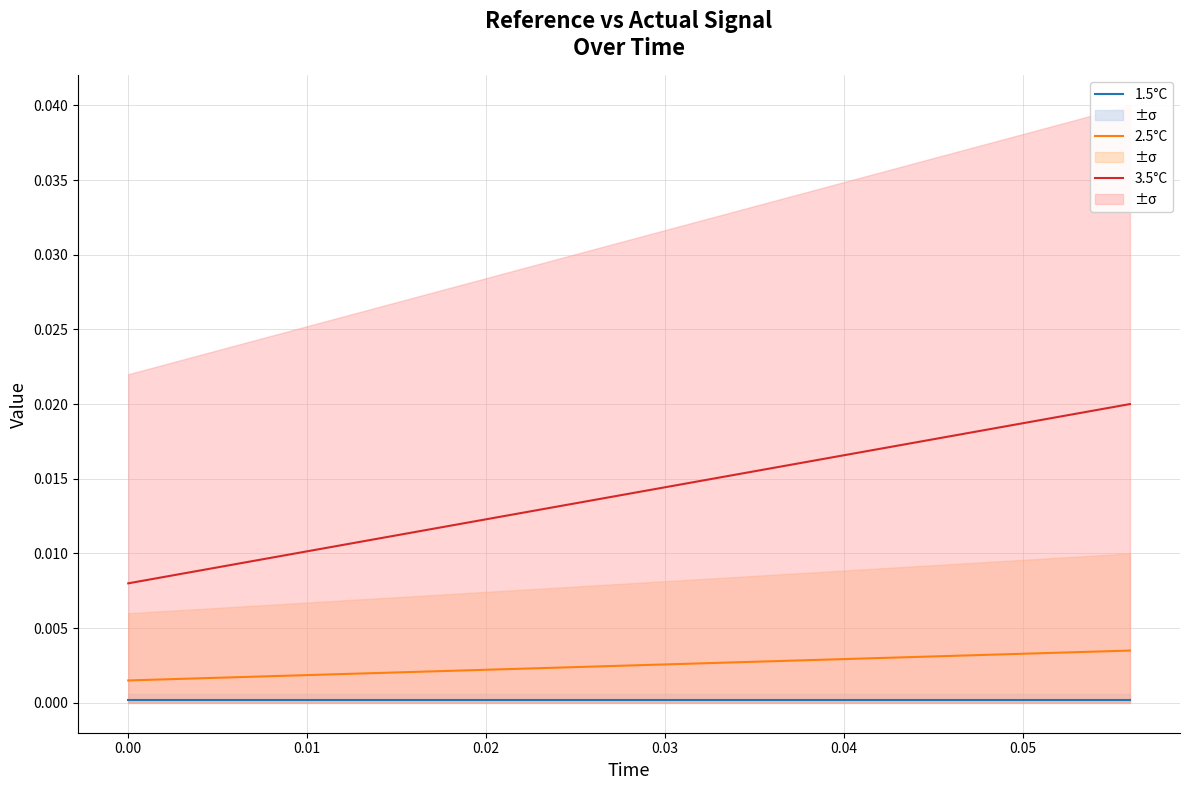

True or false: 1.5°C and 3.5°C cross at least once.

False